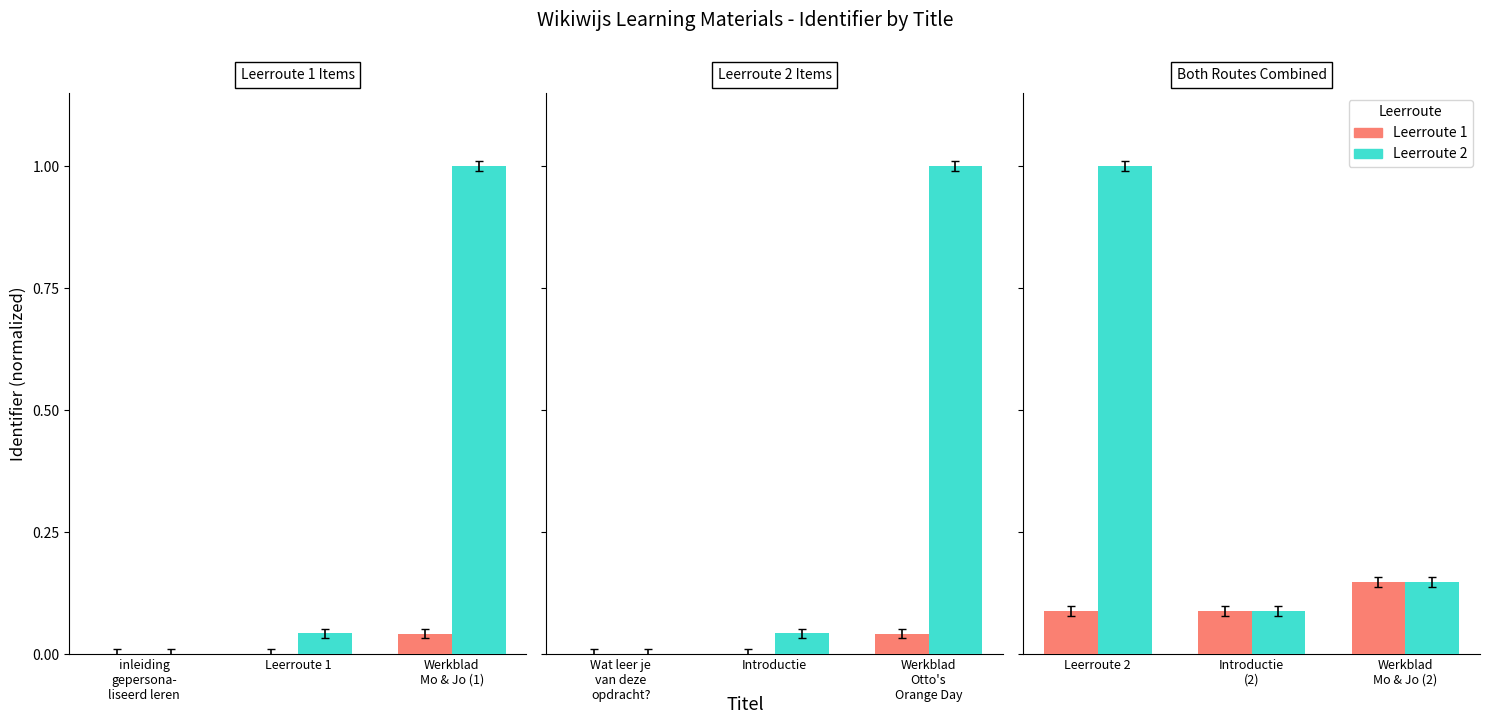

List the series in order of their peak value, lowest first.

Leerroute 1, Leerroute 2